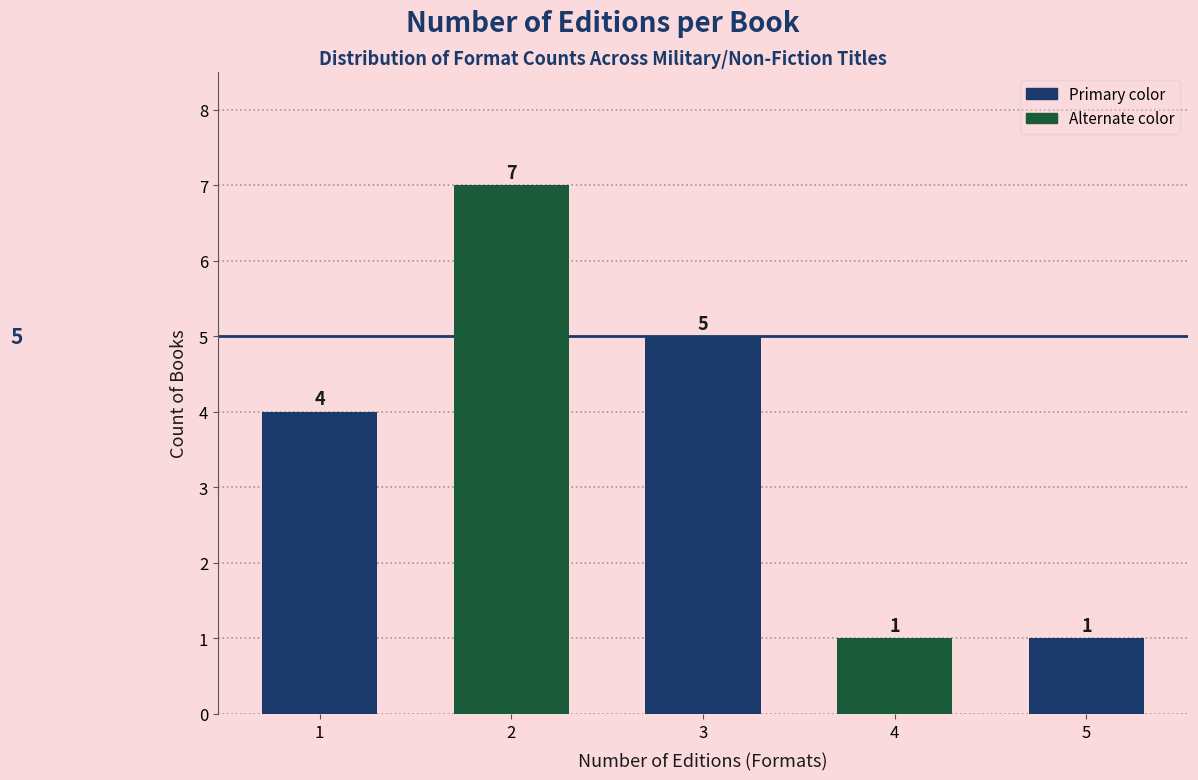

Reading right to left, transcribe all the data shown in this chart.

5=1	4=1	3=5	2=7	1=4